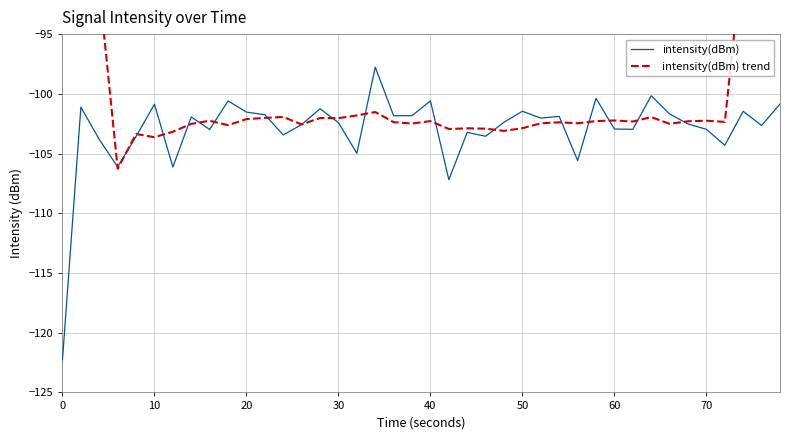

The intensity(dBm) series shows -100.9 at 10. True or false?

True